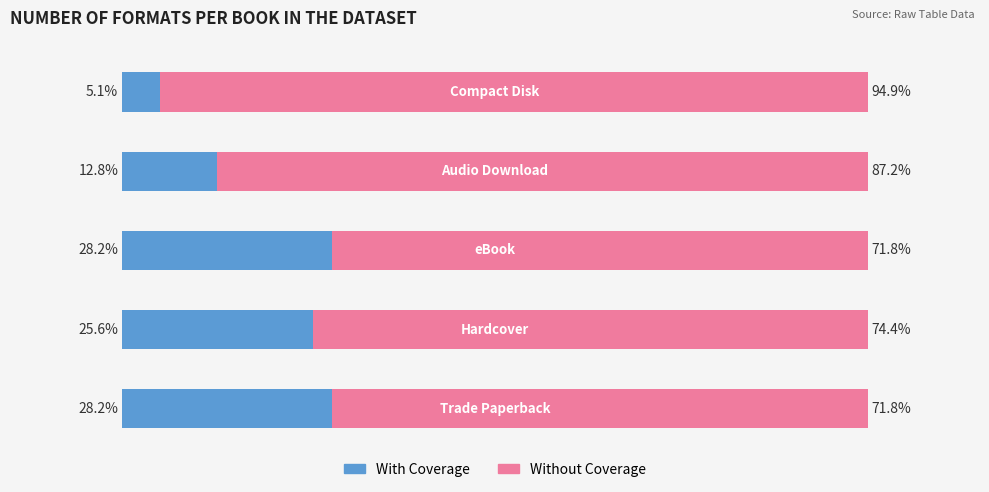

What are all the series names shown in the legend?

With Coverage, Without Coverage